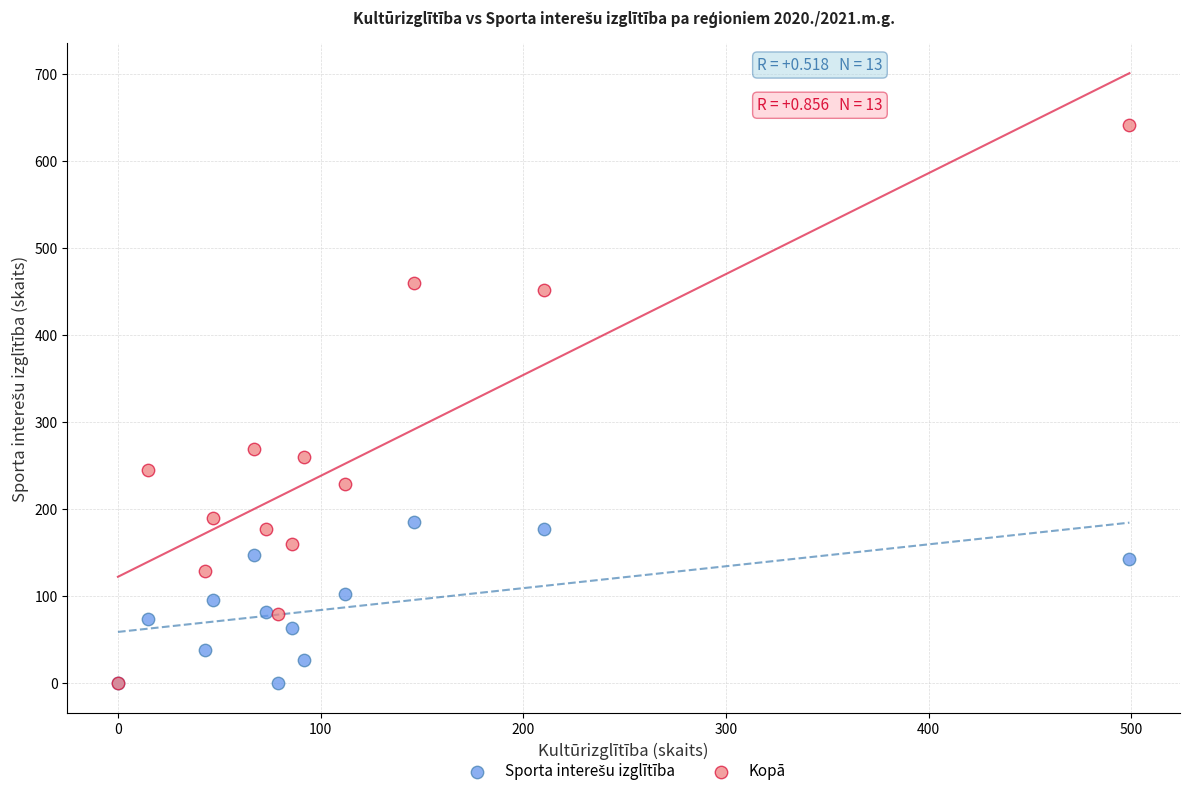

In the Kopā series, what Y value is closest to 320?

269